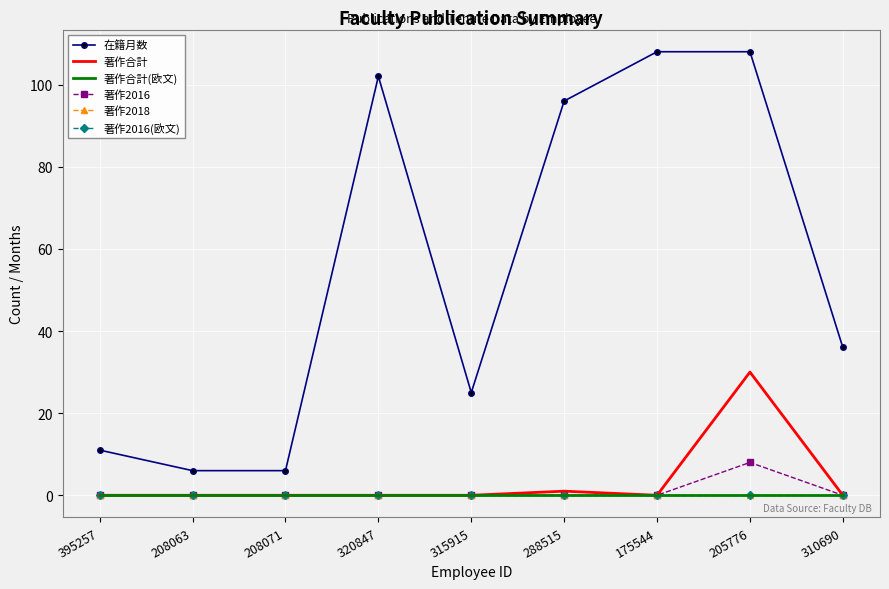

True or false: 著作2016 and 著作合計(欧文) cross at least once.

False